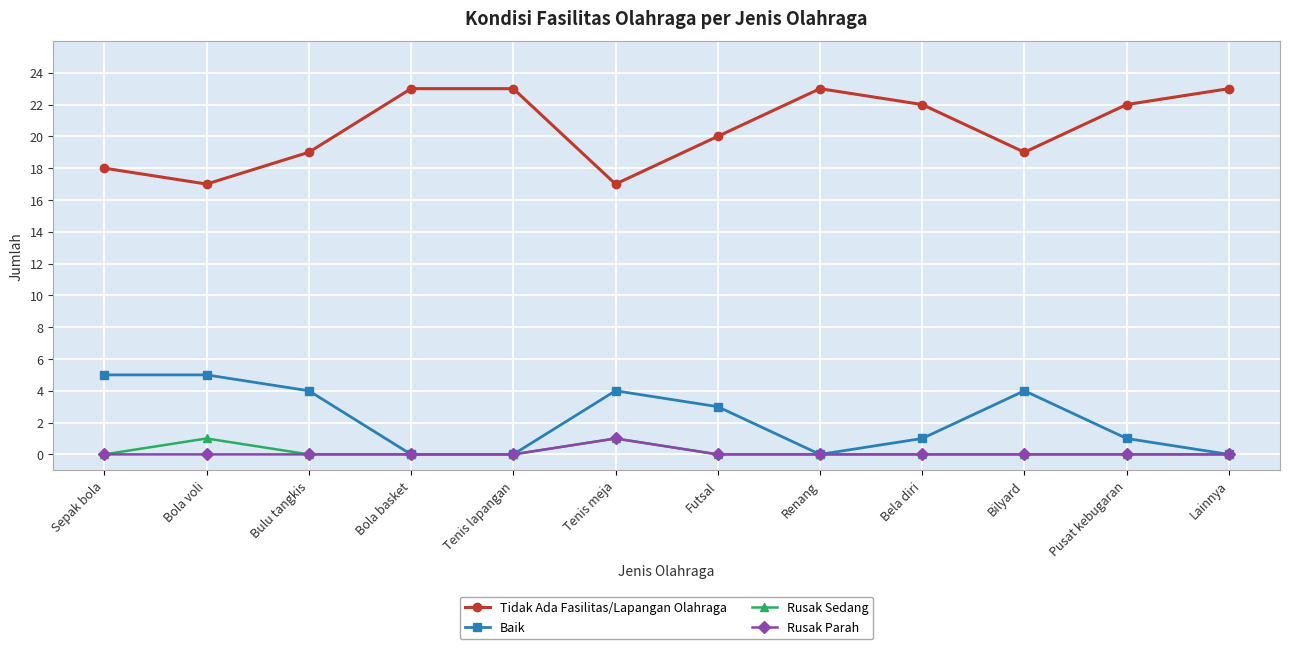

The Baik series shows 1 at Bela diri. True or false?

True